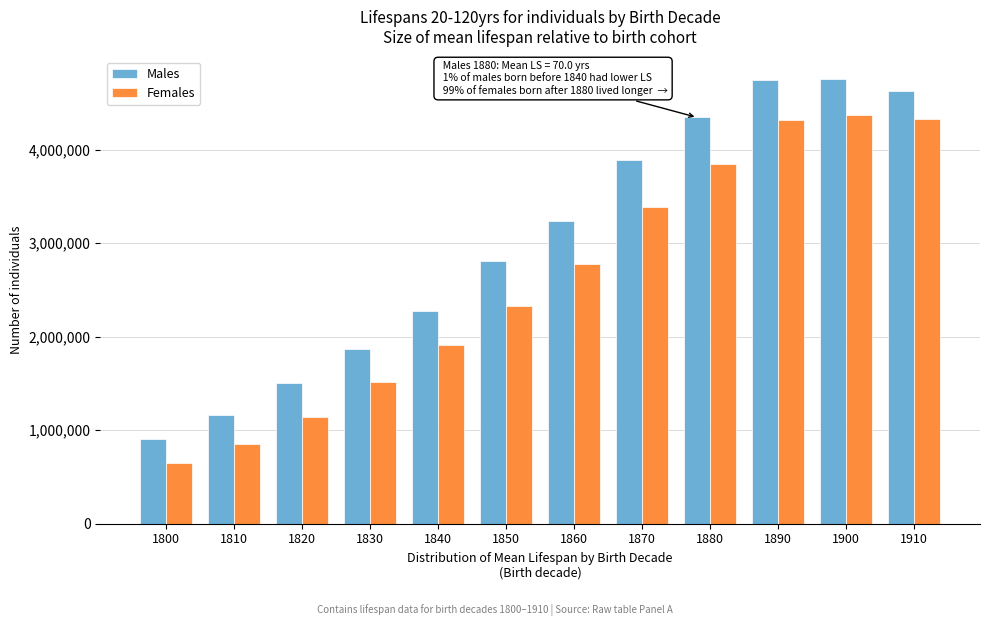

What is the total value across all series at 1800?

1562000